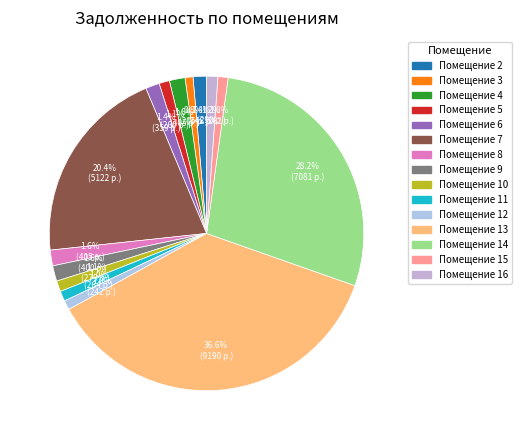

Count the number of slices in the pie.

15